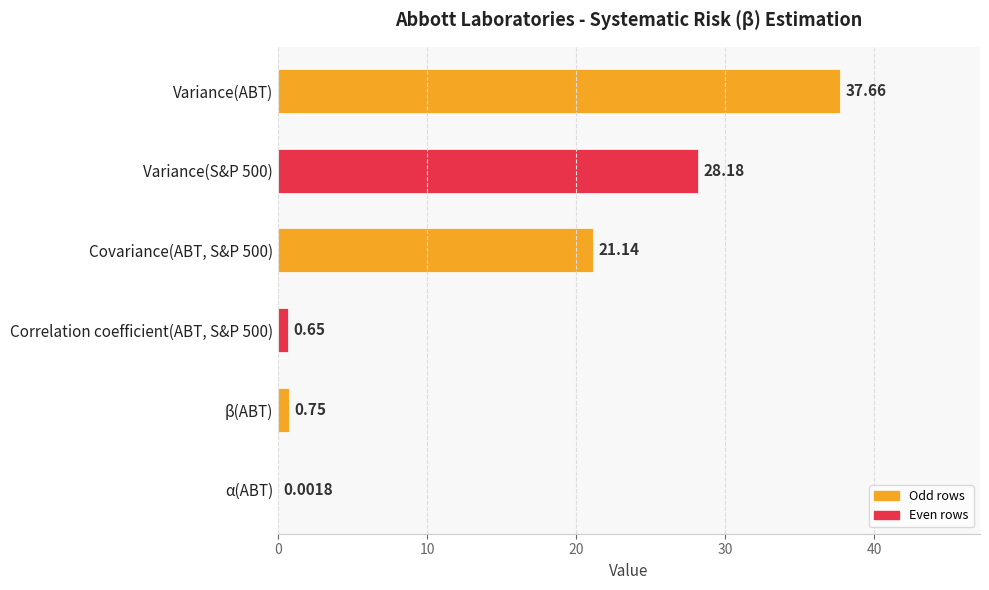

Which category has the highest value across all series?

Variance(ABT)